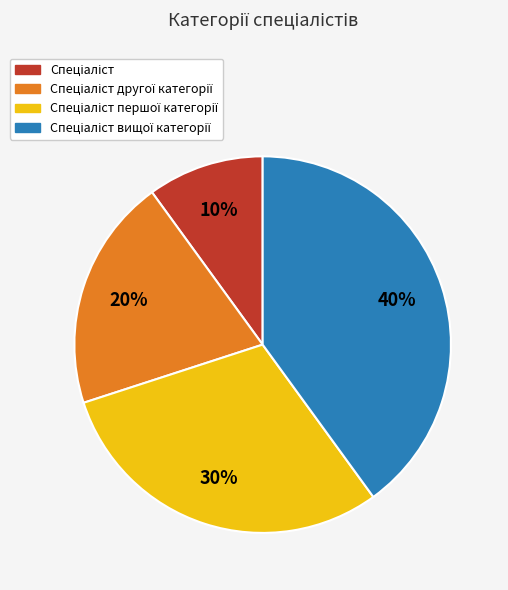

To the nearest percent, what is the difference between the largest and smallest slice percentages?

30%